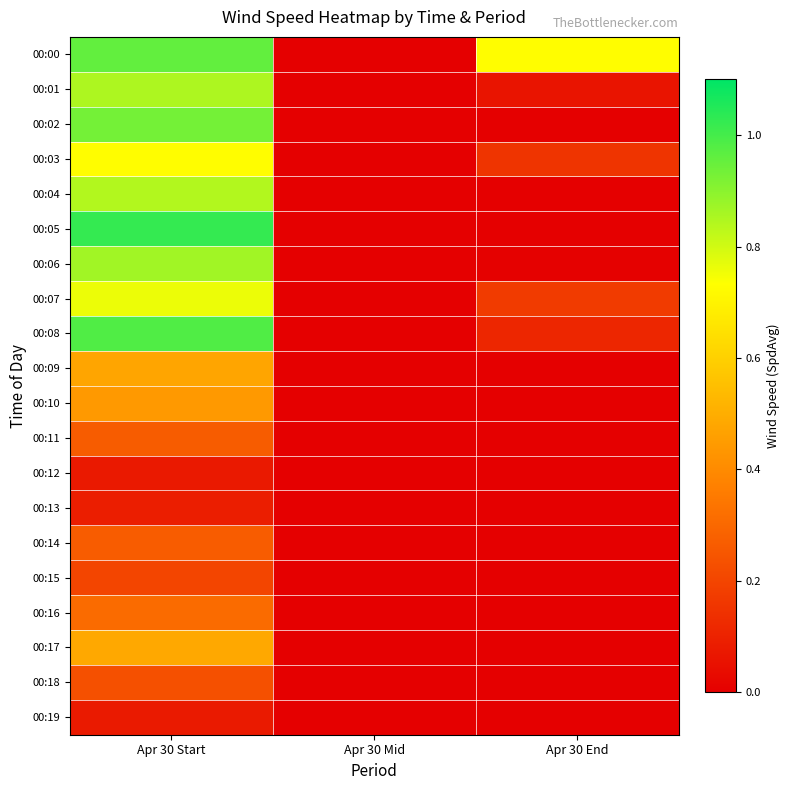

List the series in order of their peak value, lowest first.

00:12, 00:19, 00:13, 00:15, 00:18, 00:11, 00:14, 00:16, 00:10, 00:09, 00:17, 00:03, 00:07, 00:04, 00:01, 00:06, 00:02, 00:00, 00:08, 00:05